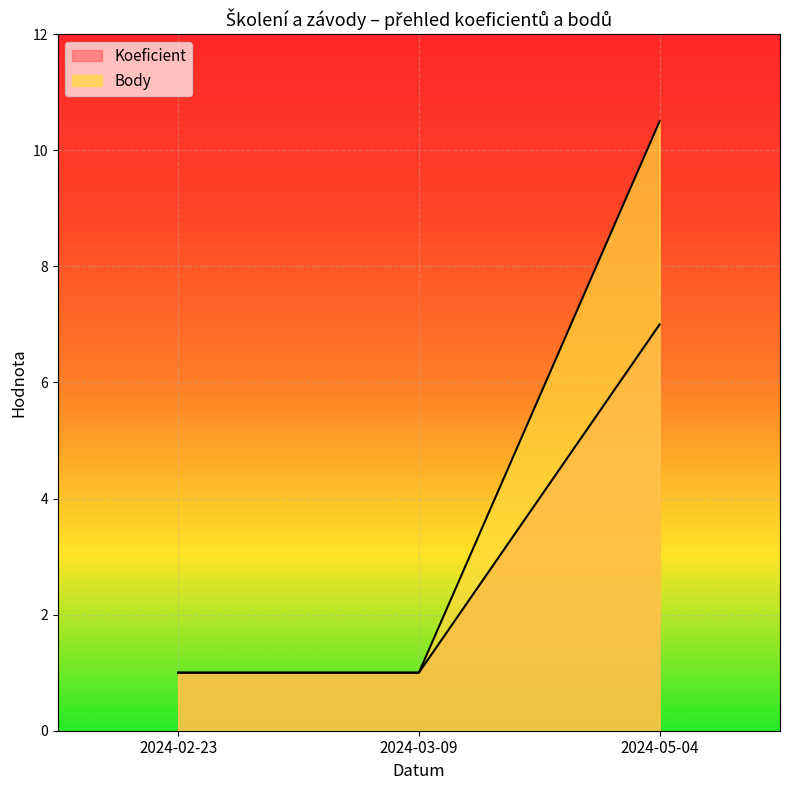

Is the value of Body at 2024-05-04 greater than the value of Koeficient at 2024-05-04?

Yes